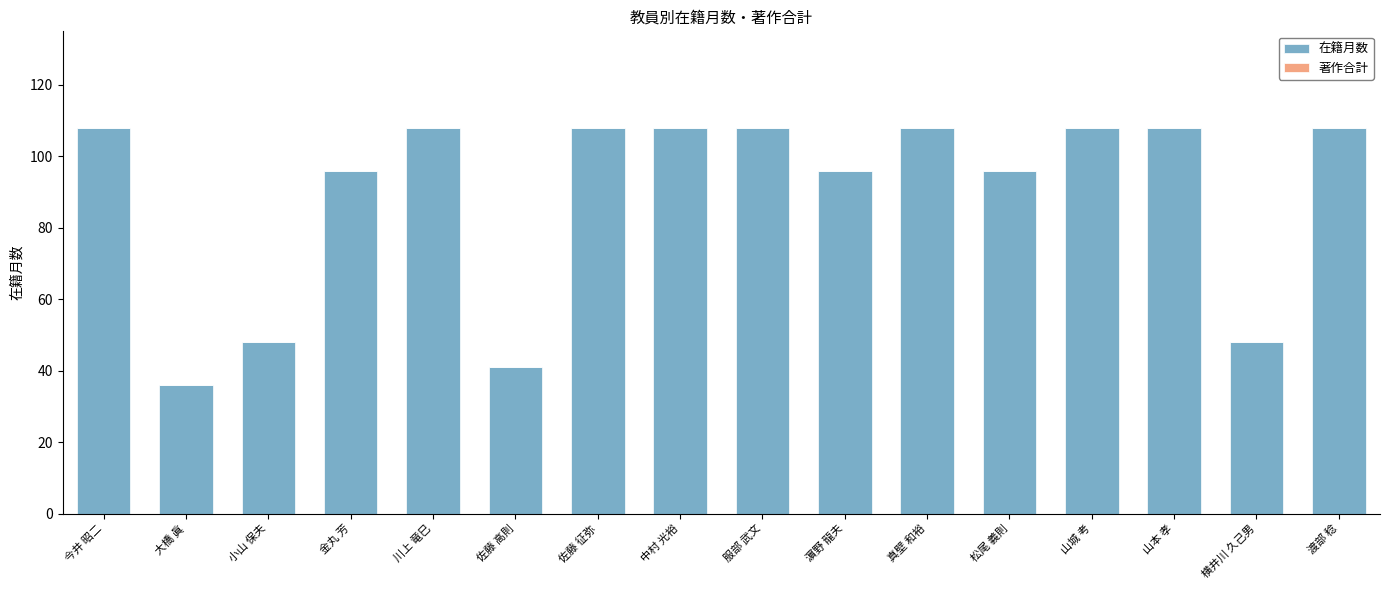

What is the label of the 6th bar from the right?

真壁 和裕